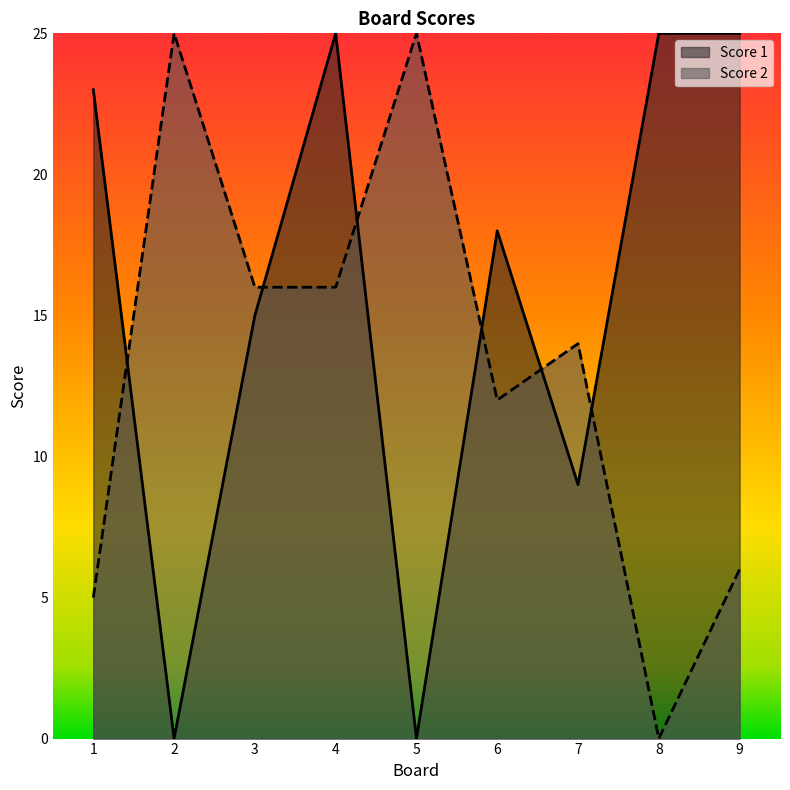

The Score 1 series shows -17 at 5. True or false?

False